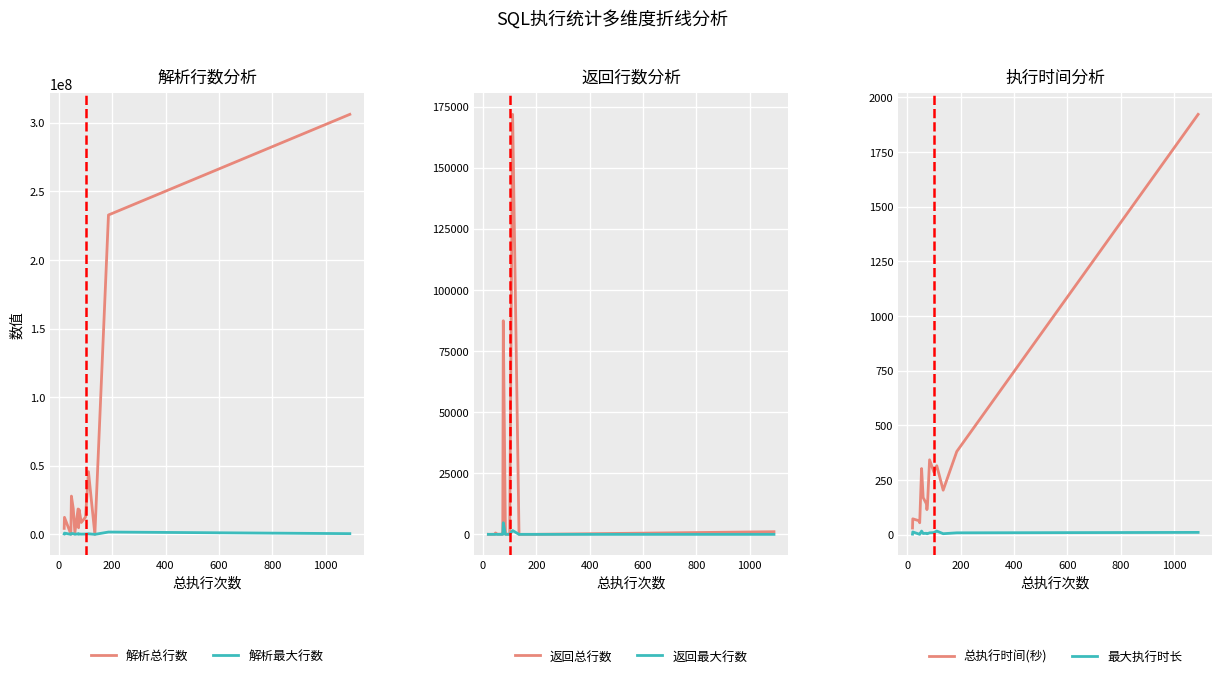

What is the label of the 5th point from the left?

600